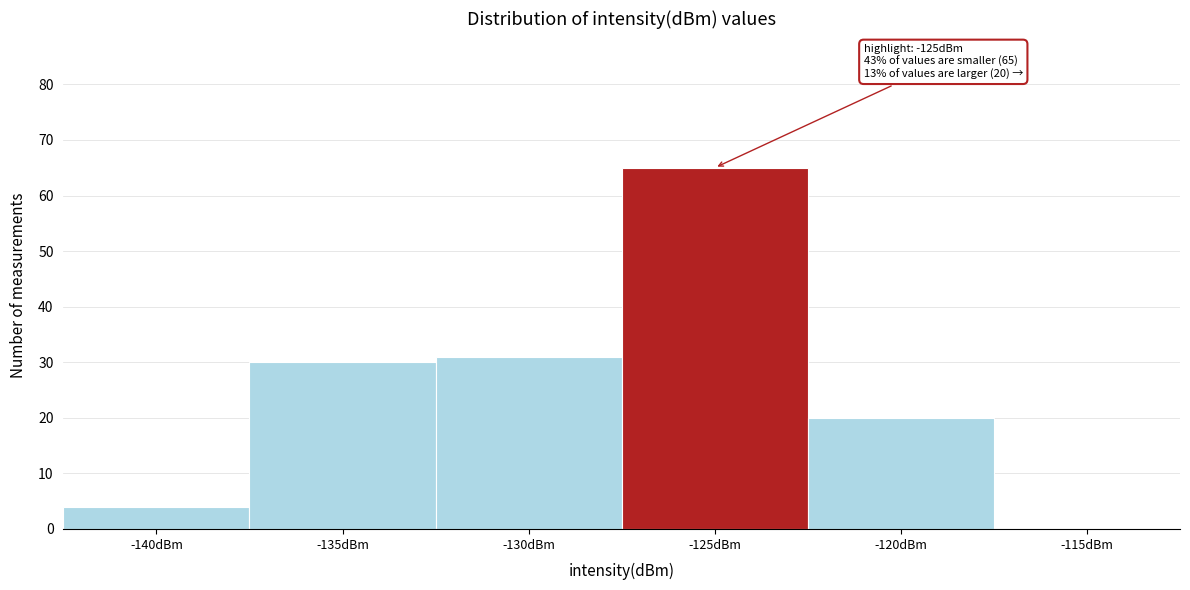

Reading right to left, list all the values displayed in this chart.

-115dBm=0	-120dBm=20	-125dBm=65	-130dBm=31	-135dBm=30	-140dBm=4